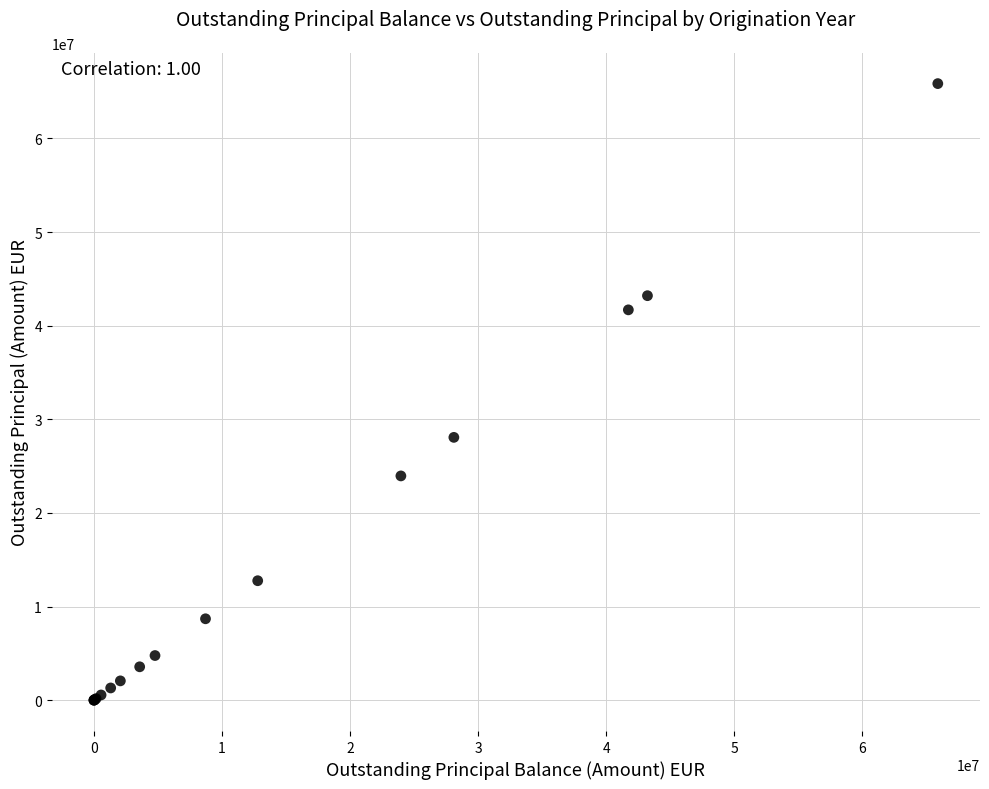

What Y value in the scatter plot is closest to 32925412?

28071071.7